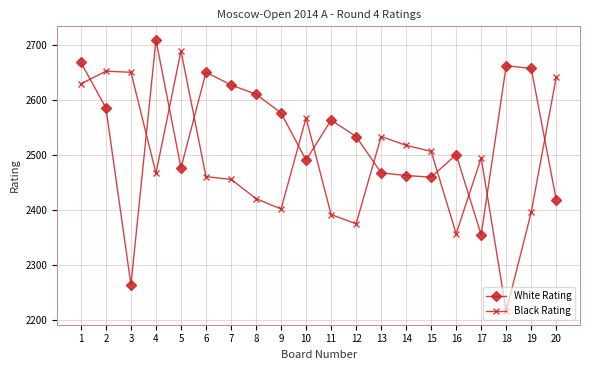

At which category is the sum across all series the highest?

1